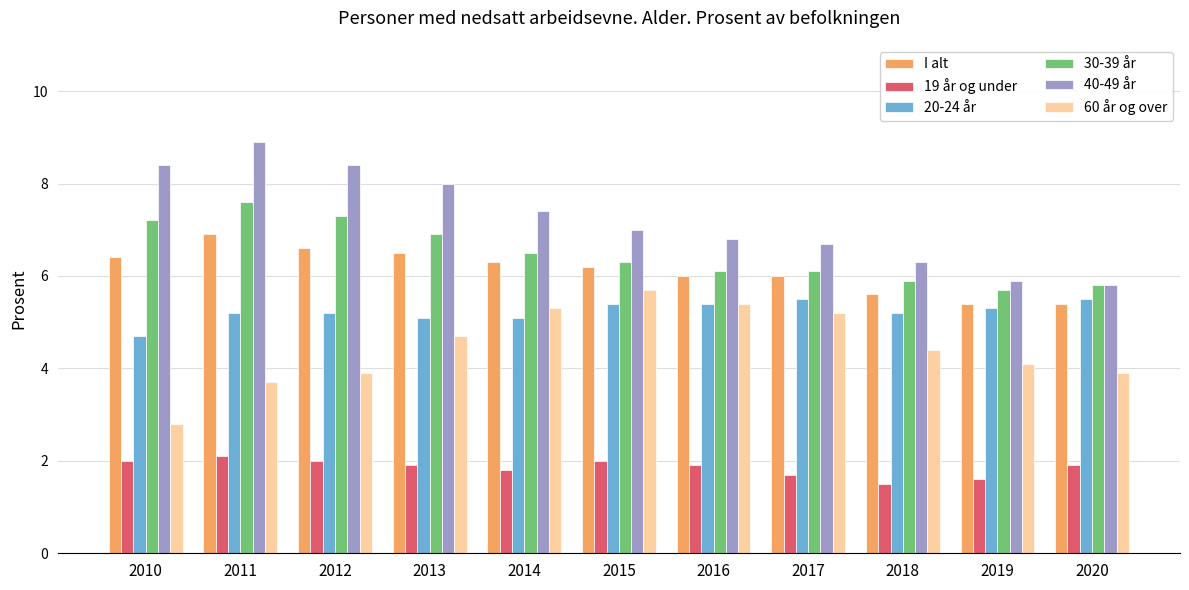

Reading left to right, list all the values displayed in this chart.

I alt: 6.4	6.9	6.6	6.5	6.3	6.2	6.0	6.0	5.6	5.4	5.4
19 år og under: 2.0	2.1	2.0	1.9	1.8	2.0	1.9	1.7	1.5	1.6	1.9
20-24 år: 4.7	5.2	5.2	5.1	5.1	5.4	5.4	5.5	5.2	5.3	5.5
30-39 år: 7.2	7.6	7.3	6.9	6.5	6.3	6.1	6.1	5.9	5.7	5.8
40-49 år: 8.4	8.9	8.4	8.0	7.4	7.0	6.8	6.7	6.3	5.9	5.8
60 år og over: 2.8	3.7	3.9	4.7	5.3	5.7	5.4	5.2	4.4	4.1	3.9